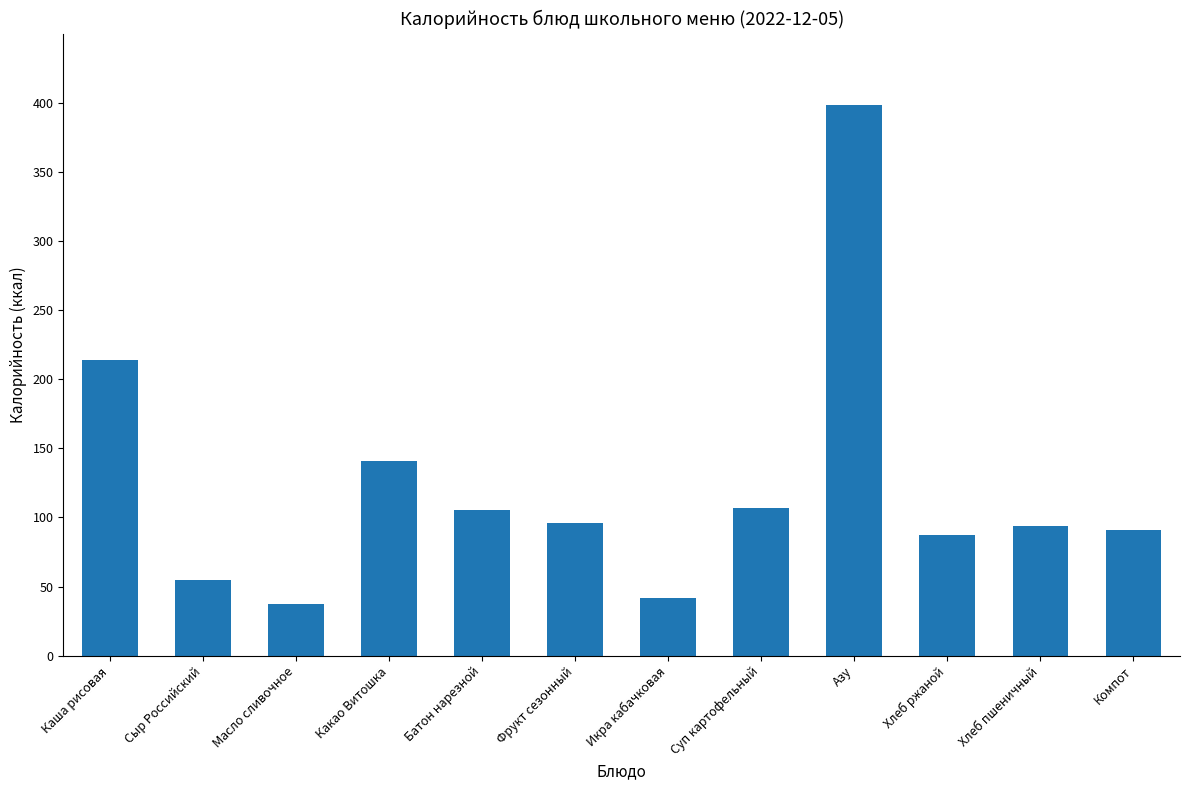

What is the minimum value shown in the chart?

37